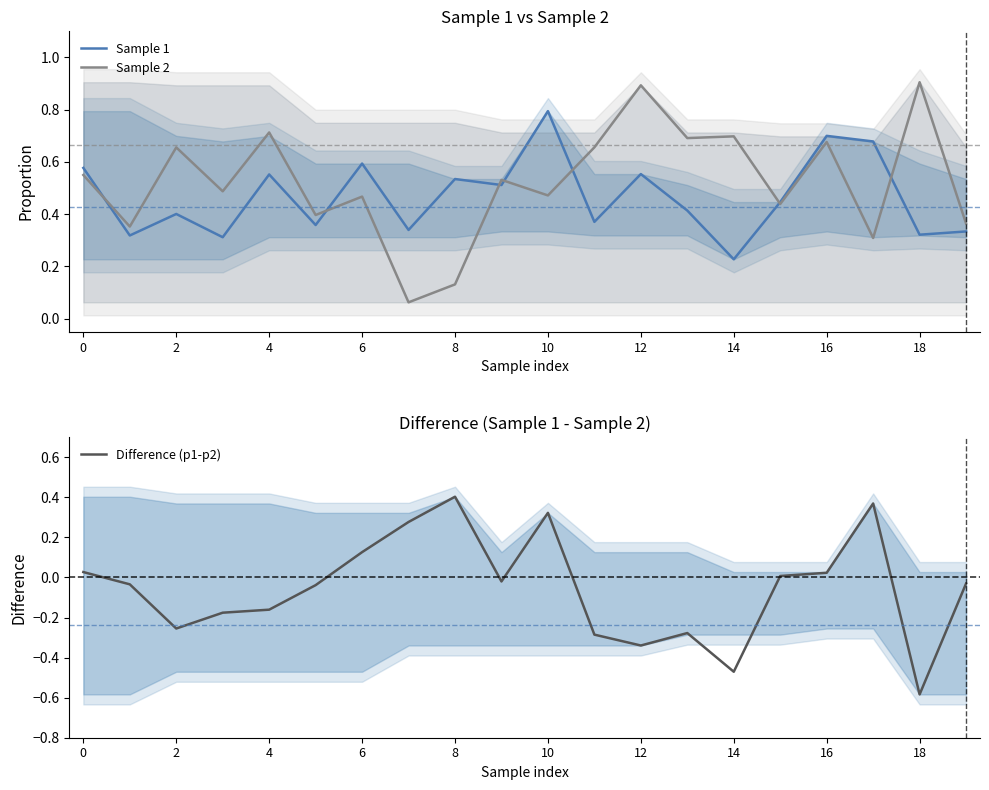

The Sample 2 series shows 0.1 at 15. True or false?

False